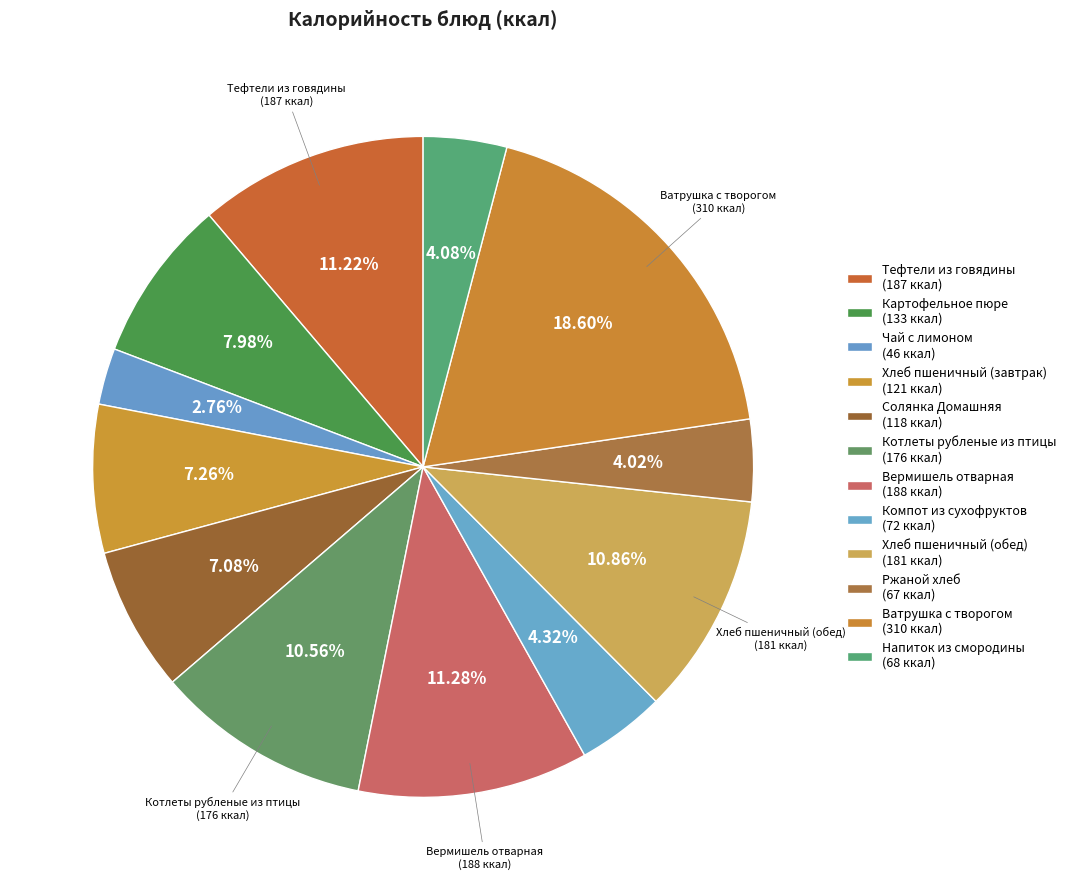

Count the number of slices in the pie.

12